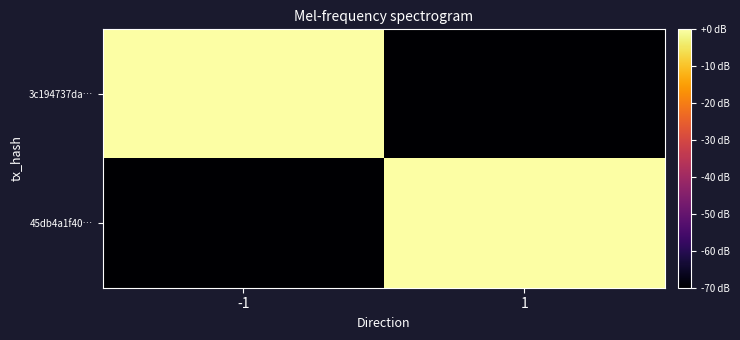

List the series in order of their overall mean, lowest first.

45db4a1f40…, 3c194737da…